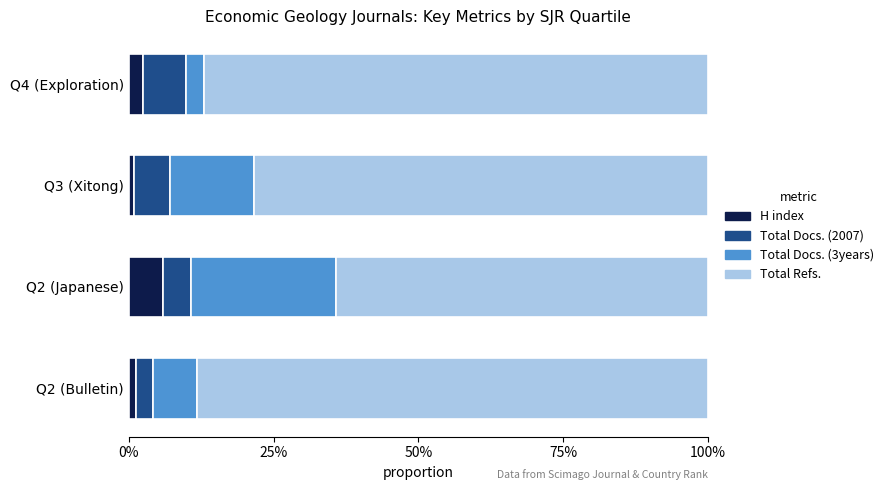

How many H index values are between 0 and 1?

4